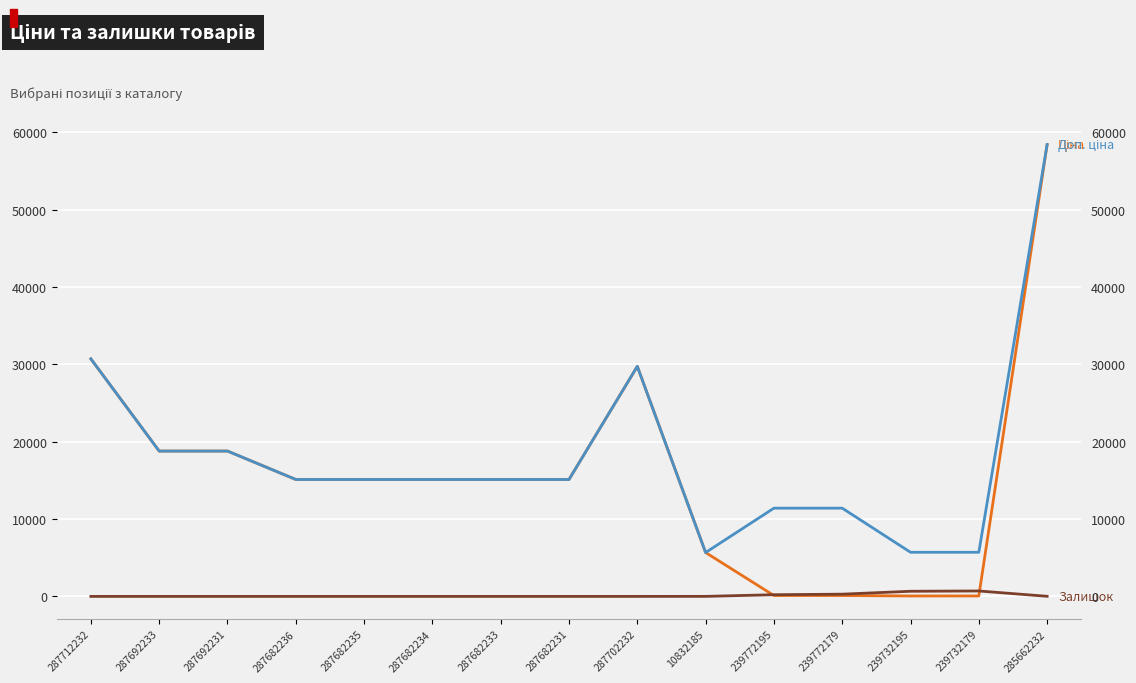

What is the total value across all series at 239732195?

6427.1